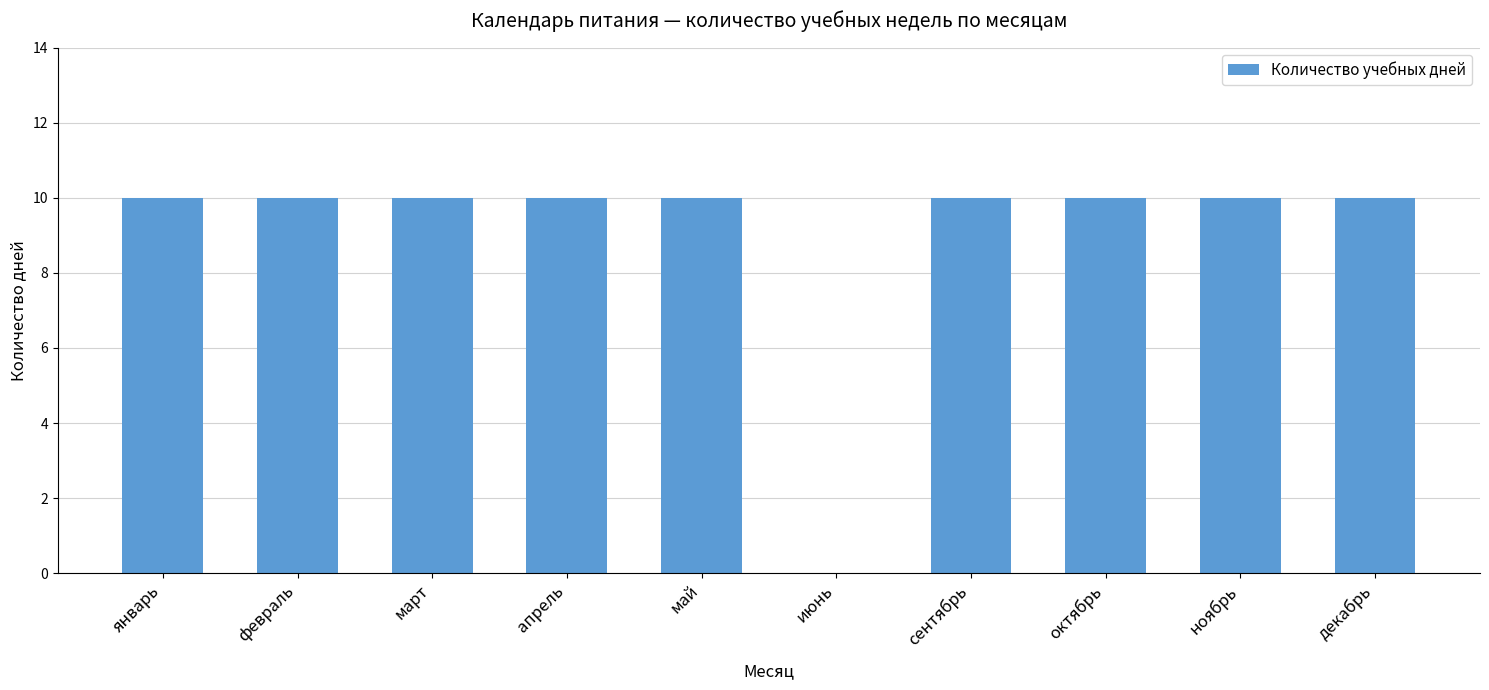

What is the sum of the values at декабрь and февраль?

20